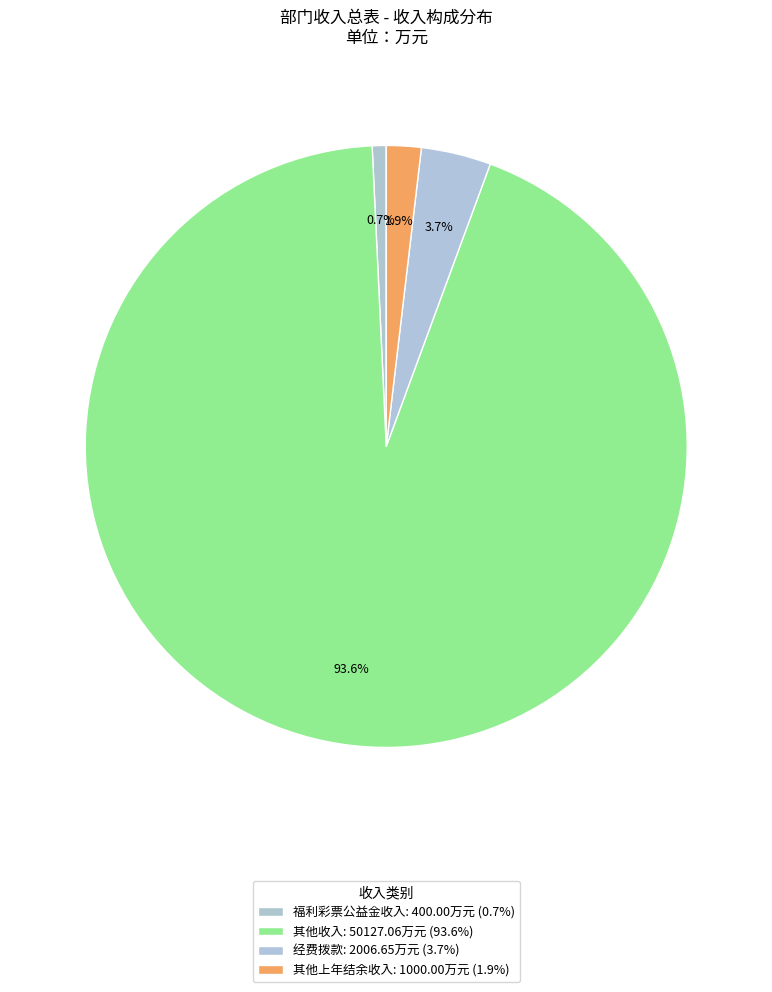

Between 其他上年结余收入 and 其他收入, which is larger?

其他收入